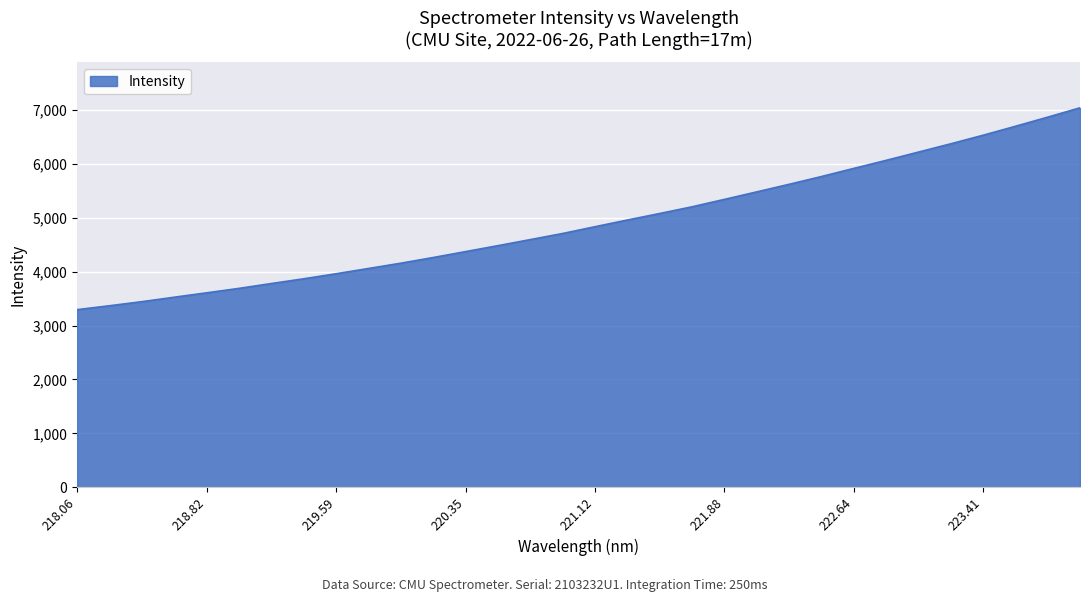

What is the greatest value displayed?

7044.3